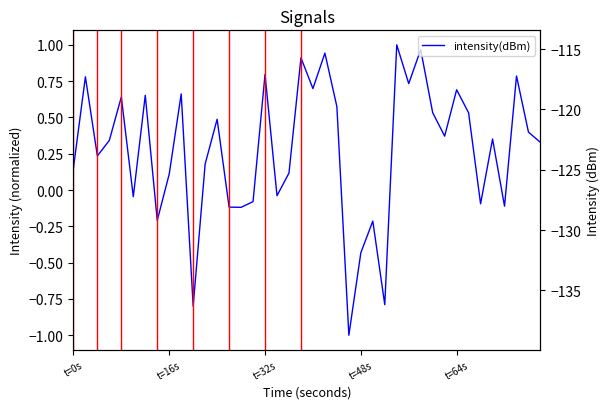

What is the label of the 16th point from the right?

t=48s